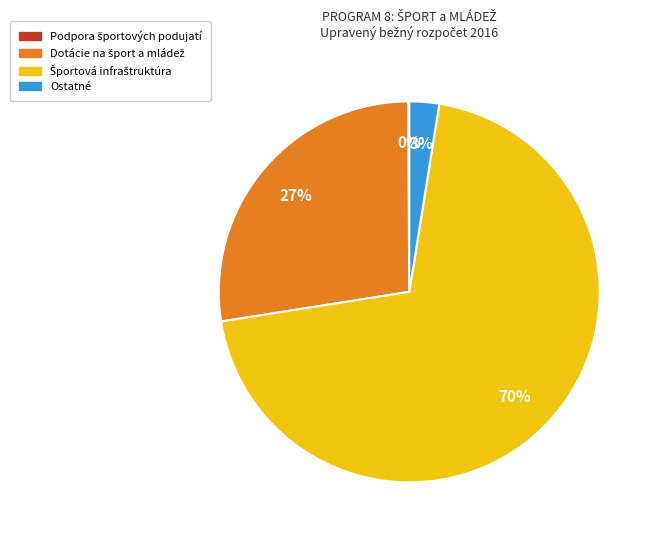

The Ostatné slice represents 3% of the pie. True or false?

True